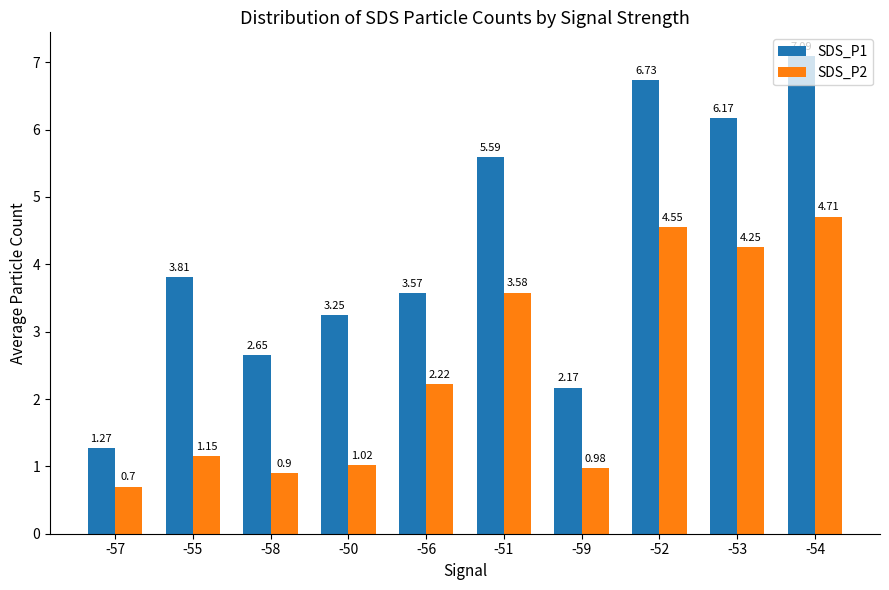

Count the number of data series in this chart.

2